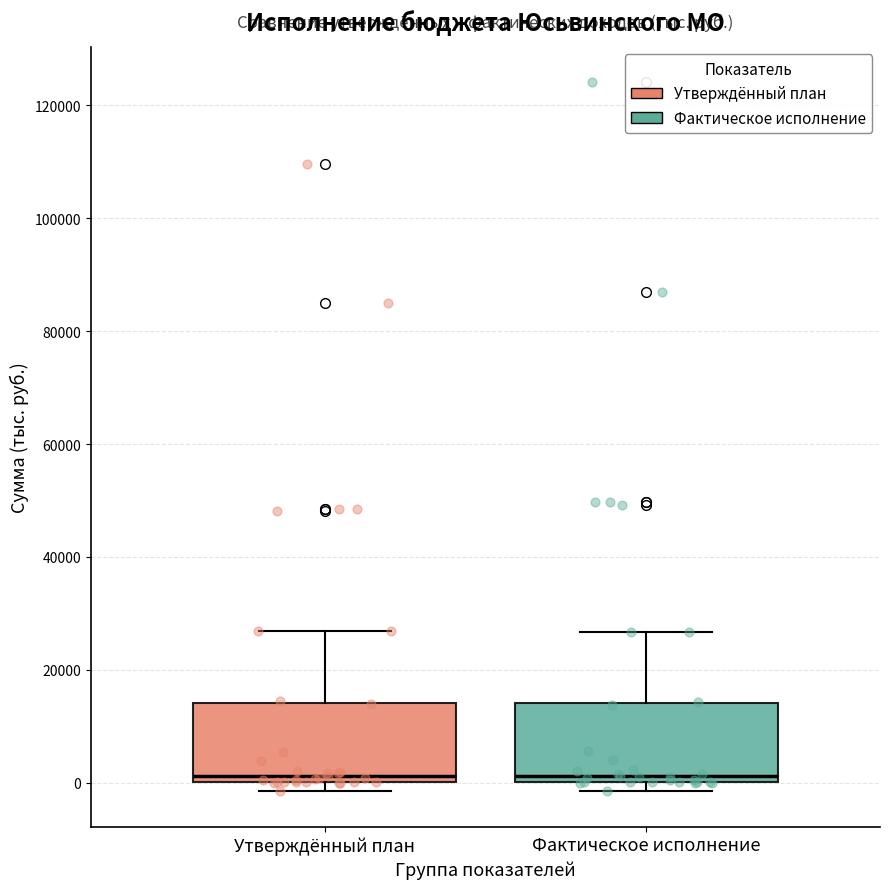

Reading left to right, transcribe this box plot: for each box, give where its median line is, the range the box spans, and where its two whiskers end, as read against the y-axis. The values are not printed on the chart, so give them approximately, as read against the axis.

Утверждённый план: median 2000, box 0 to 14000, whiskers -2000 to 26000
Фактическое исполнение: median 2000, box 0 to 14000, whiskers -2000 to 26000